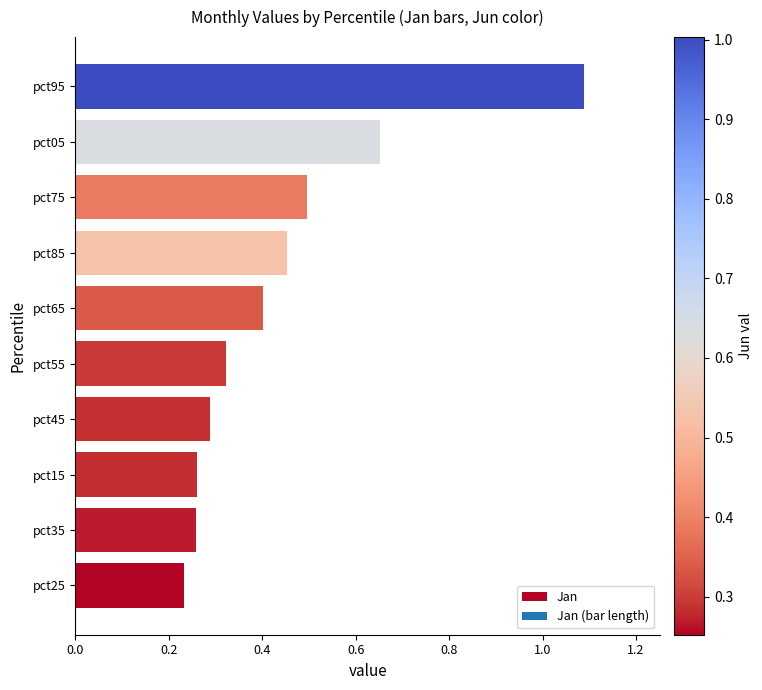

What is the difference between the maximum and minimum values?

0.9